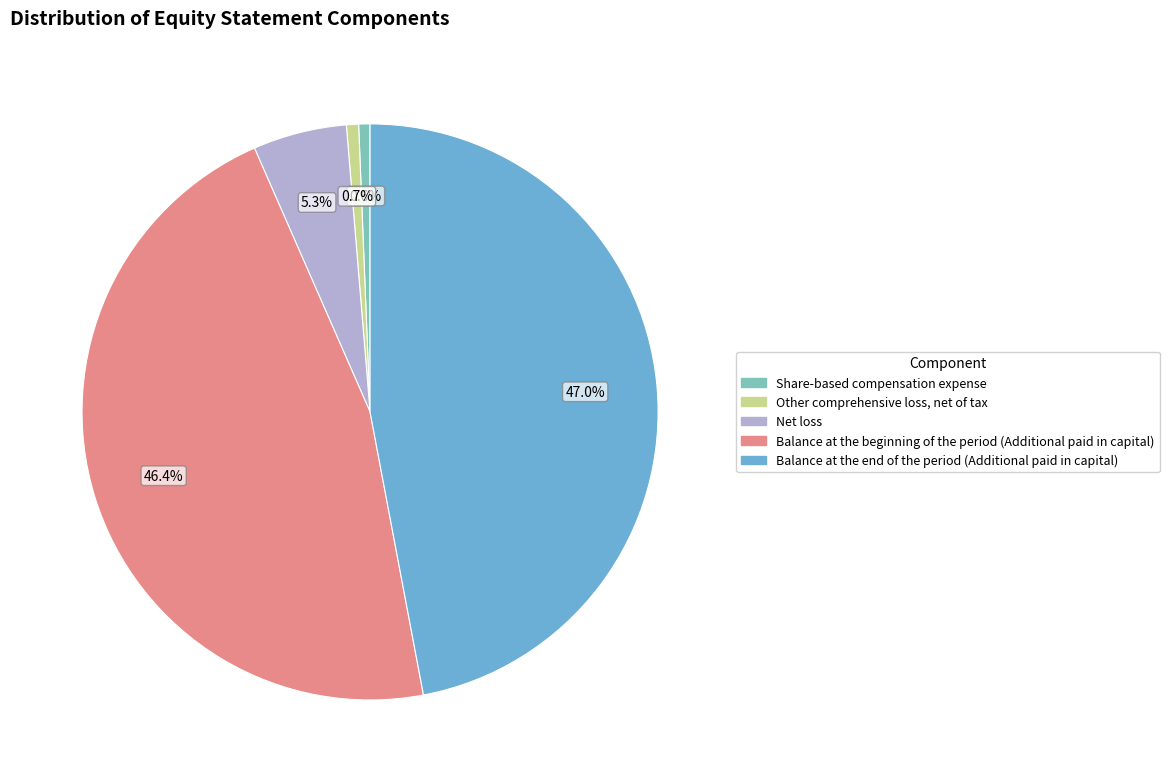

What is the ratio of the value at Balance at the beginning of the period (Additional paid in capital) to the value at Balance at the end of the period (Additional paid in capital)?

1.0